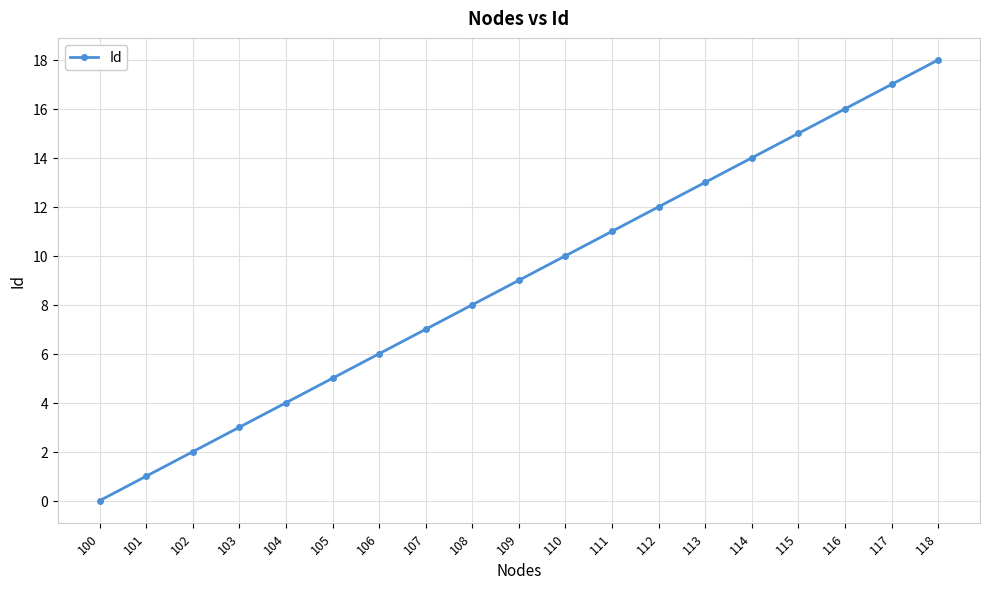

The value at 114 is 14. True or false?

True